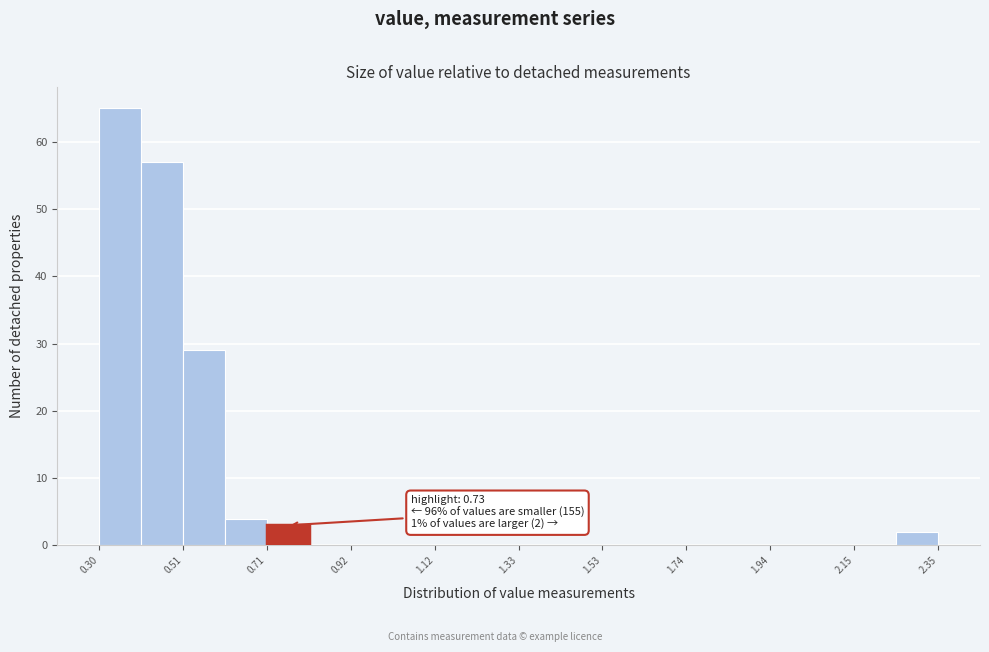

Read against the x-axis, roughly where is the centre of the tallest bar?

0.35